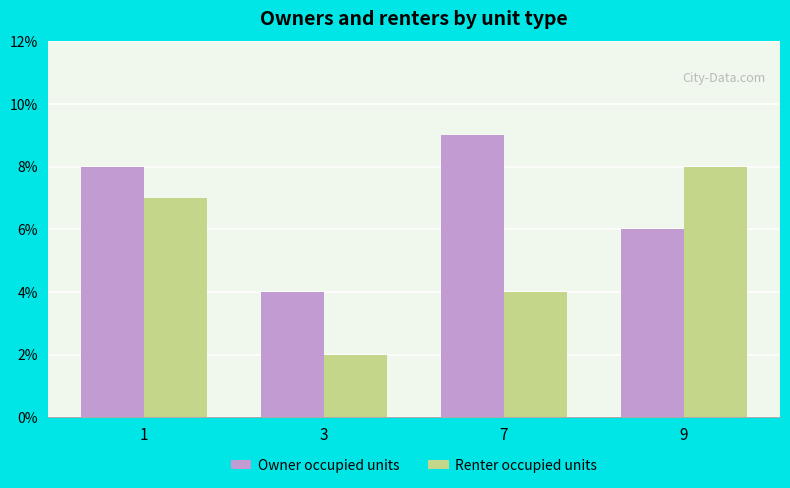

Rank the series by their average value, from lowest to highest.

Renter occupied units, Owner occupied units